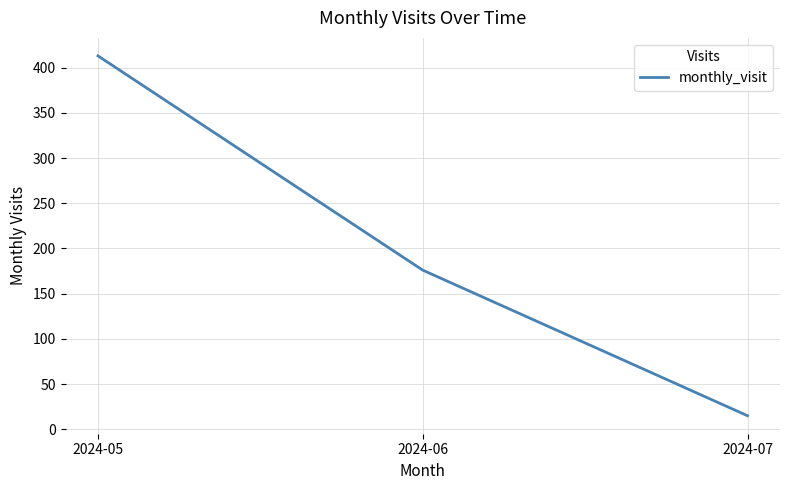

True or false: the data shows 176 at 2024-06.

True